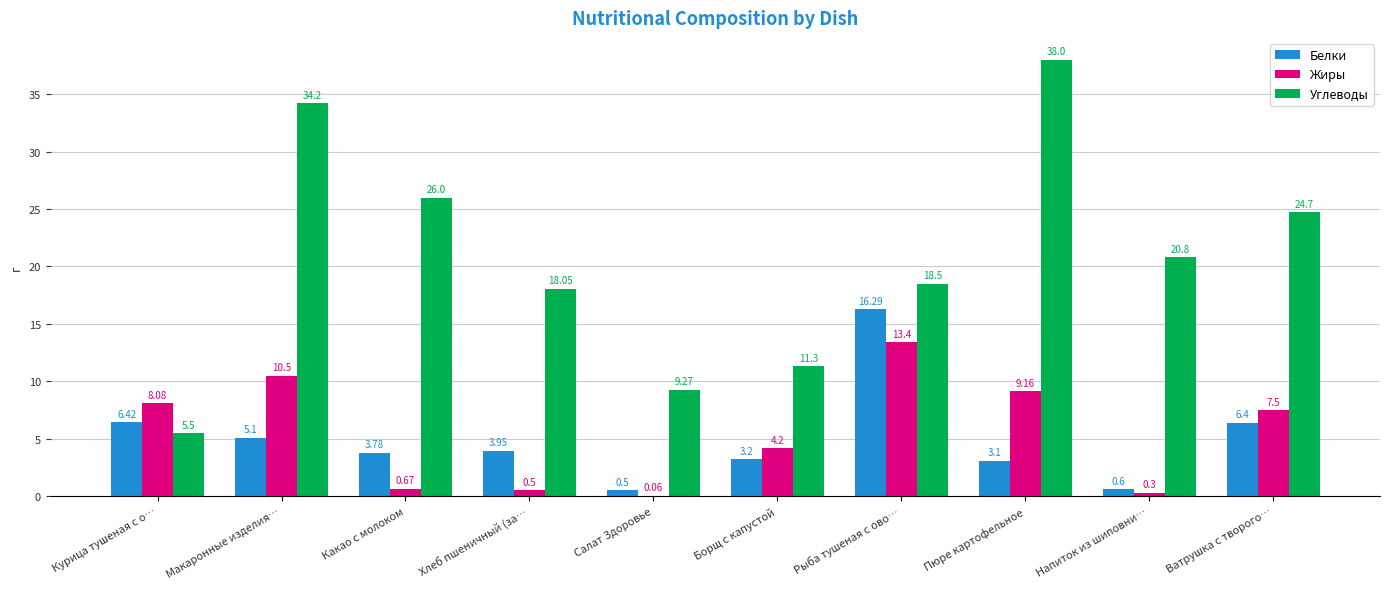

How many groups of bars are there?

10